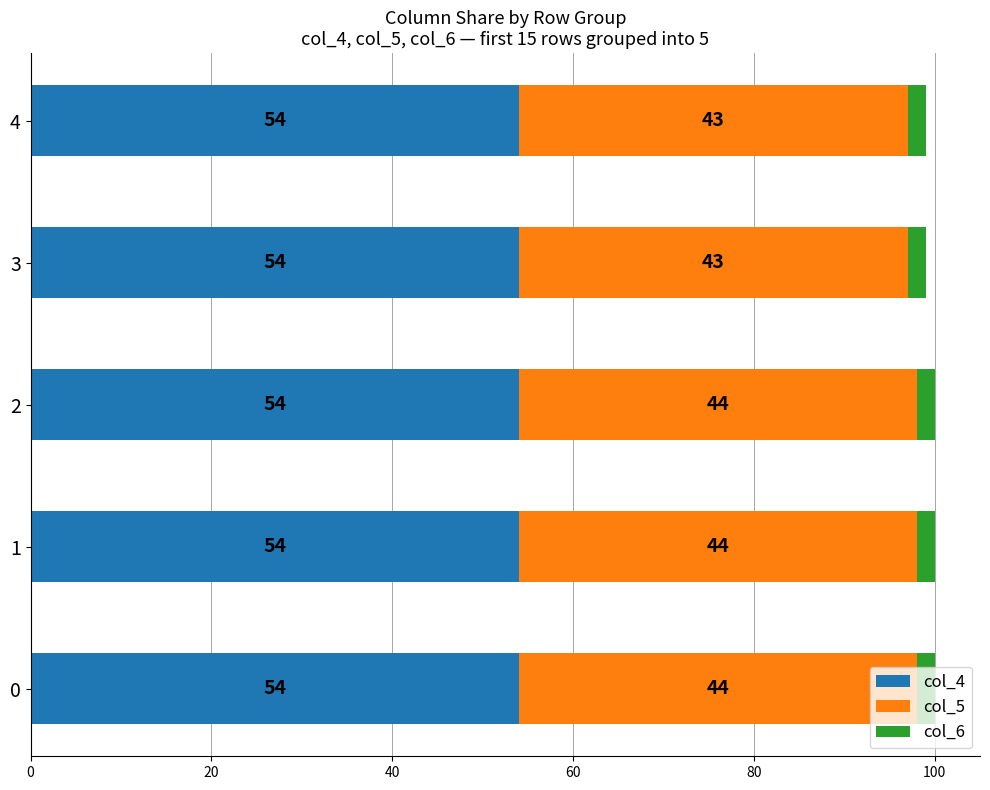

What is the average value of the col_4 series?

54